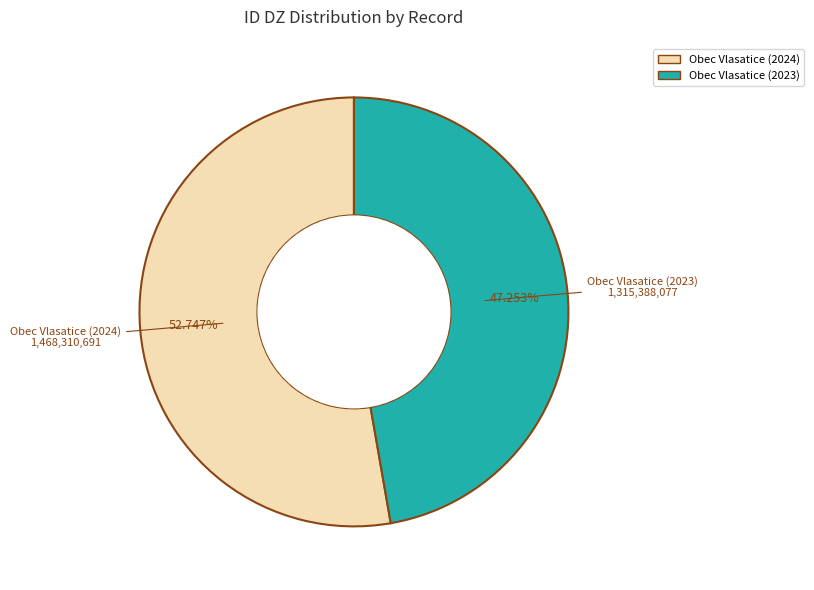

How many segments does this pie chart have?

2